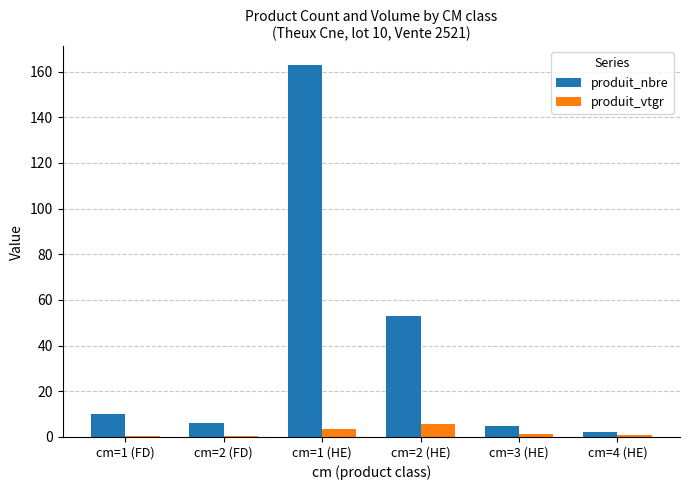

Which category has the highest value in the produit_vtgr series?

cm=2 (HE)